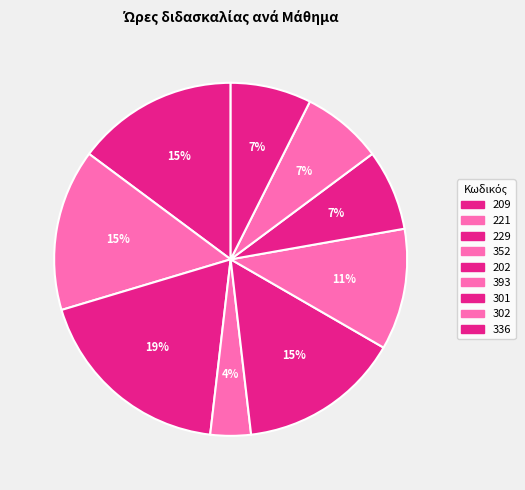

Combined, what portion of the pie is 336 and 393?

18.5%